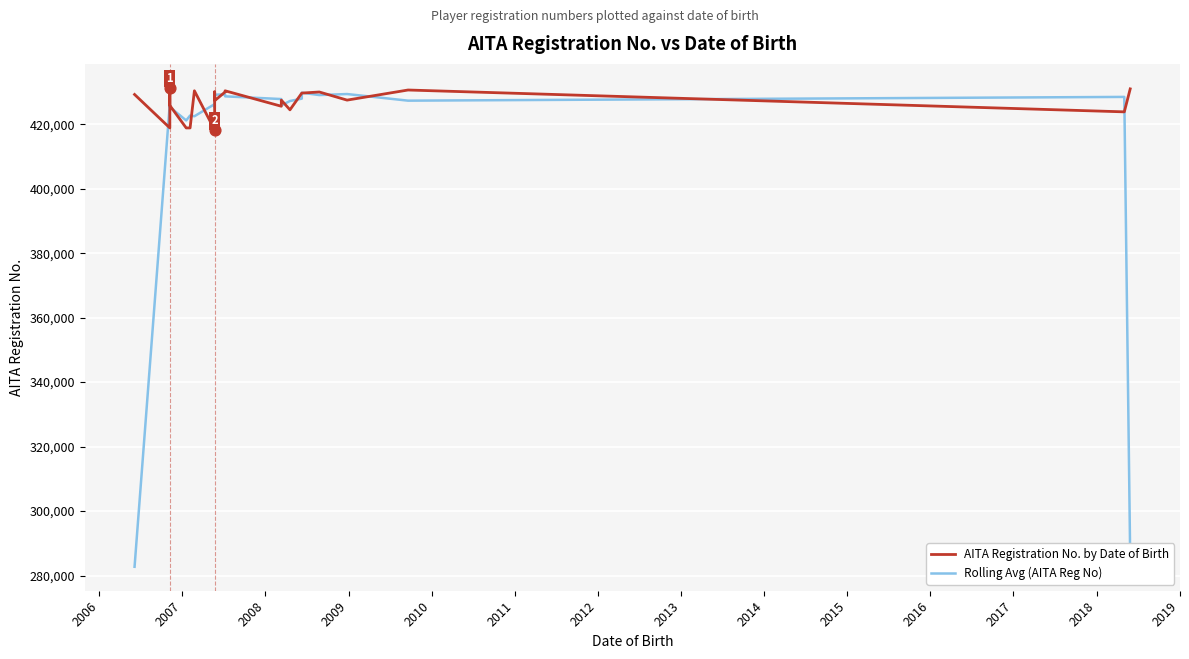

Which series has the largest total across all categories?

AITA Registration No. by Date of Birth